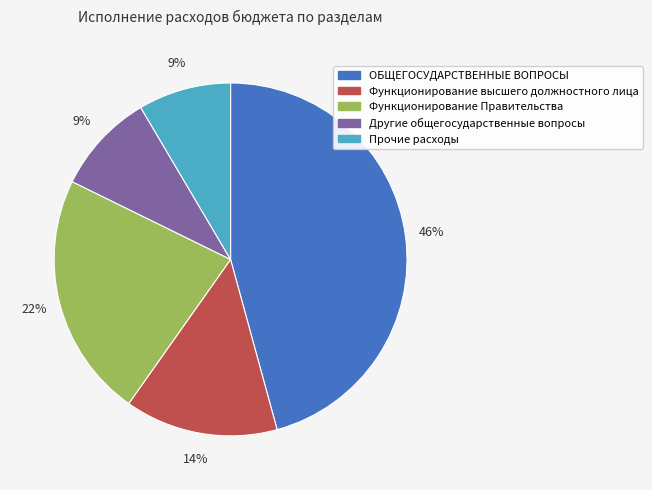

To the nearest percent, what is the difference between the largest and smallest slice percentages?

37%